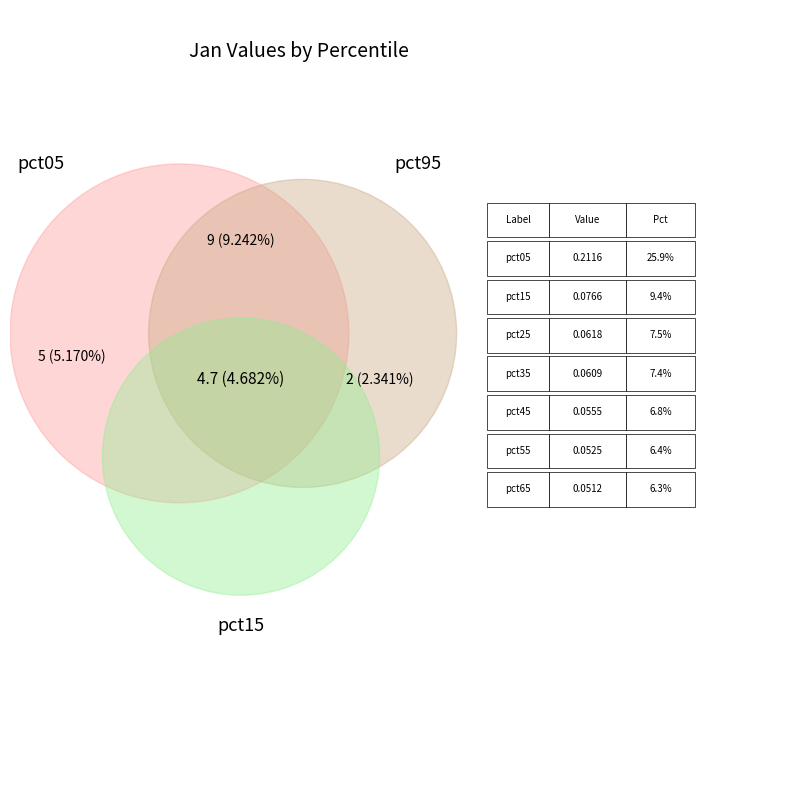

What percentage do pct35 and pct15 together represent?

16.8%